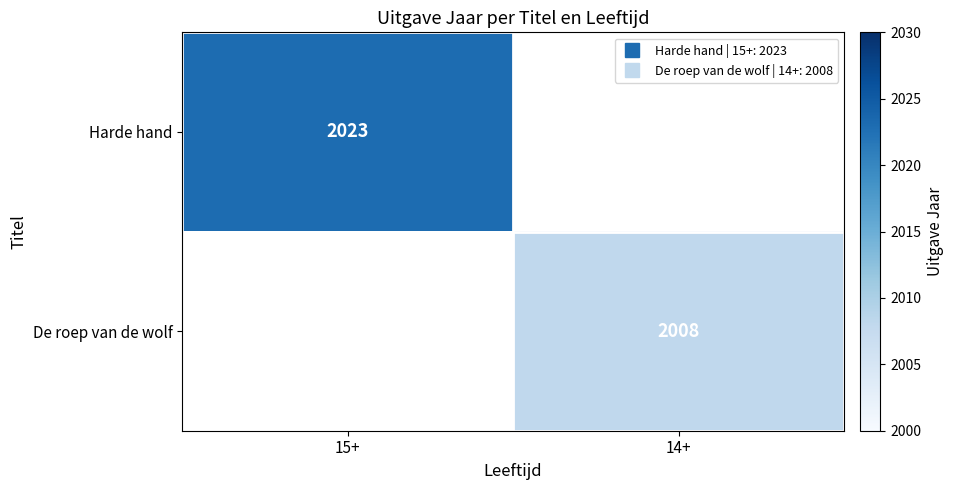

Between 14+ and 15+, which is larger?

15+